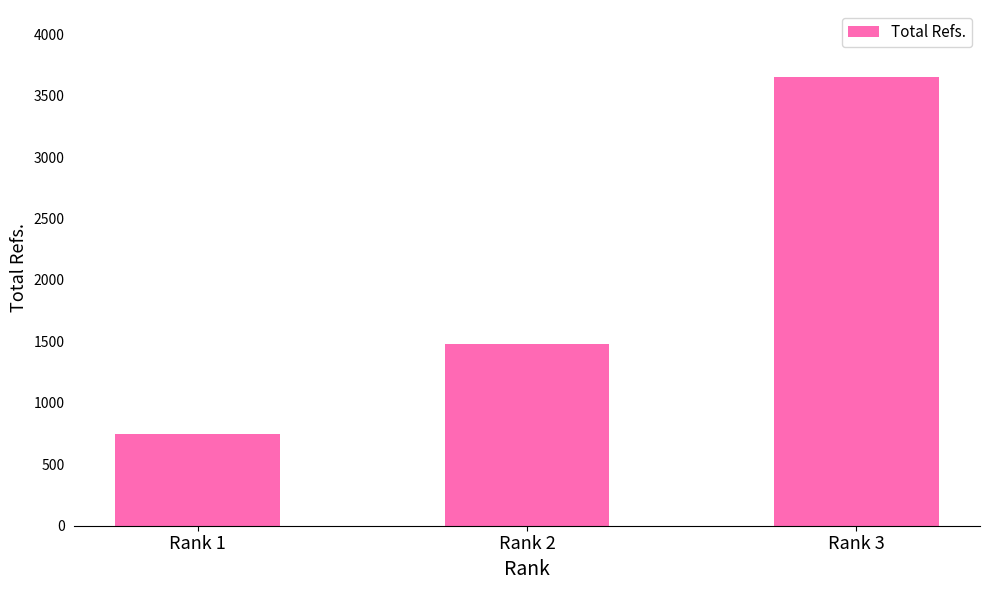

What is the minimum value shown in the chart?

743